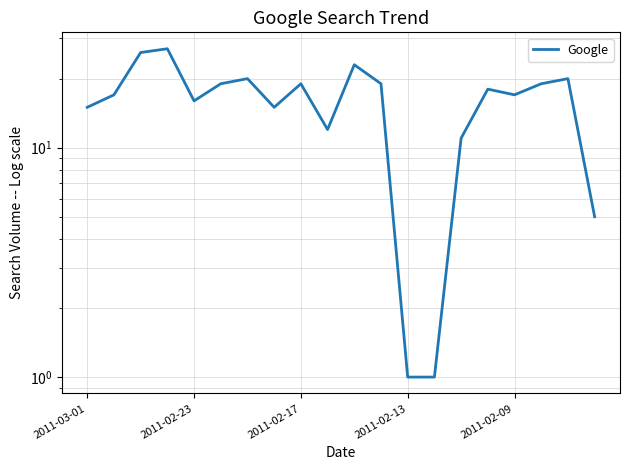

Reading right to left, list all the values displayed in this chart.

5	20	19	17	18	11	1	1	19	23	12	19	15	20	19	16	27	26	17	15